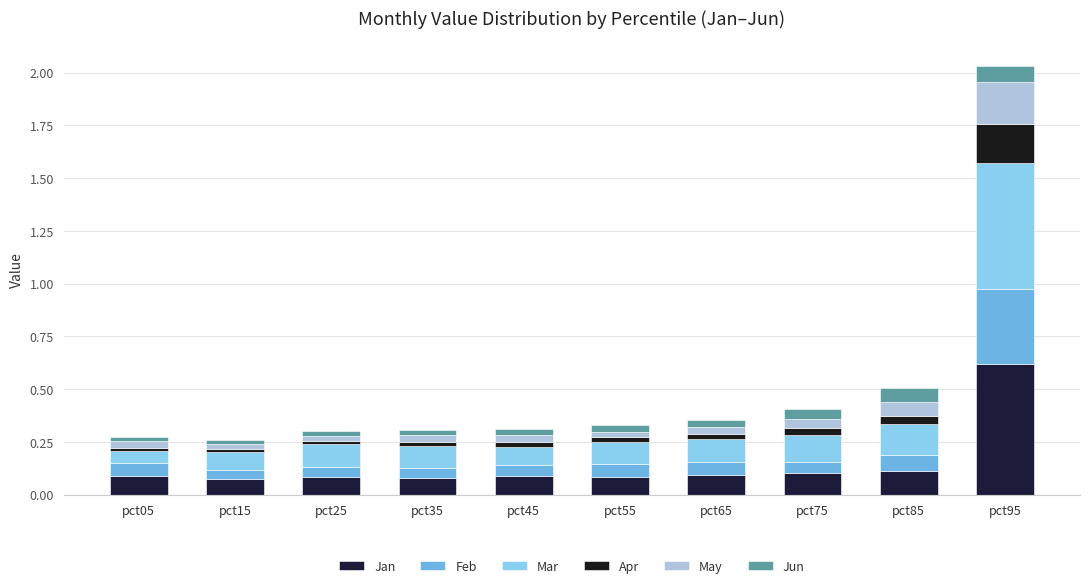

How many bars are there in total?

10